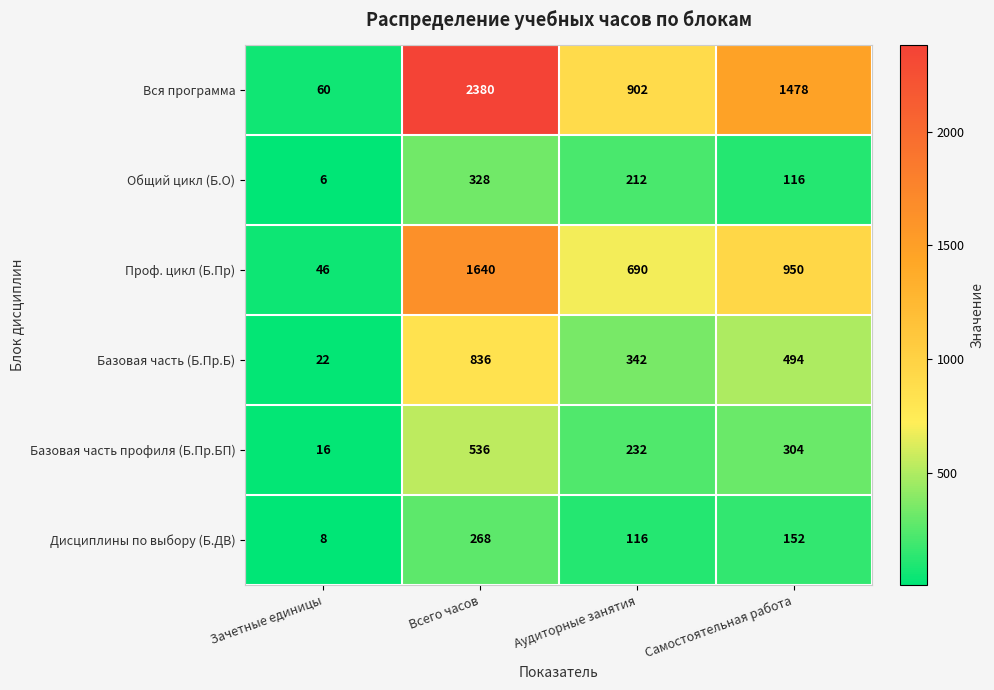

At which category does the chart reach its peak across all series?

Всего часов